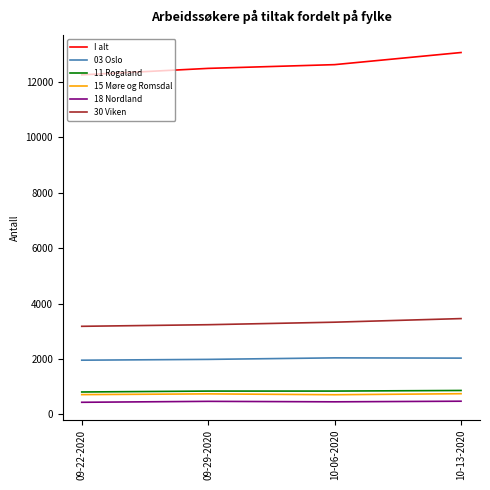

Is it true that 03 Oslo equals 1981 at 09-29-2020?

True